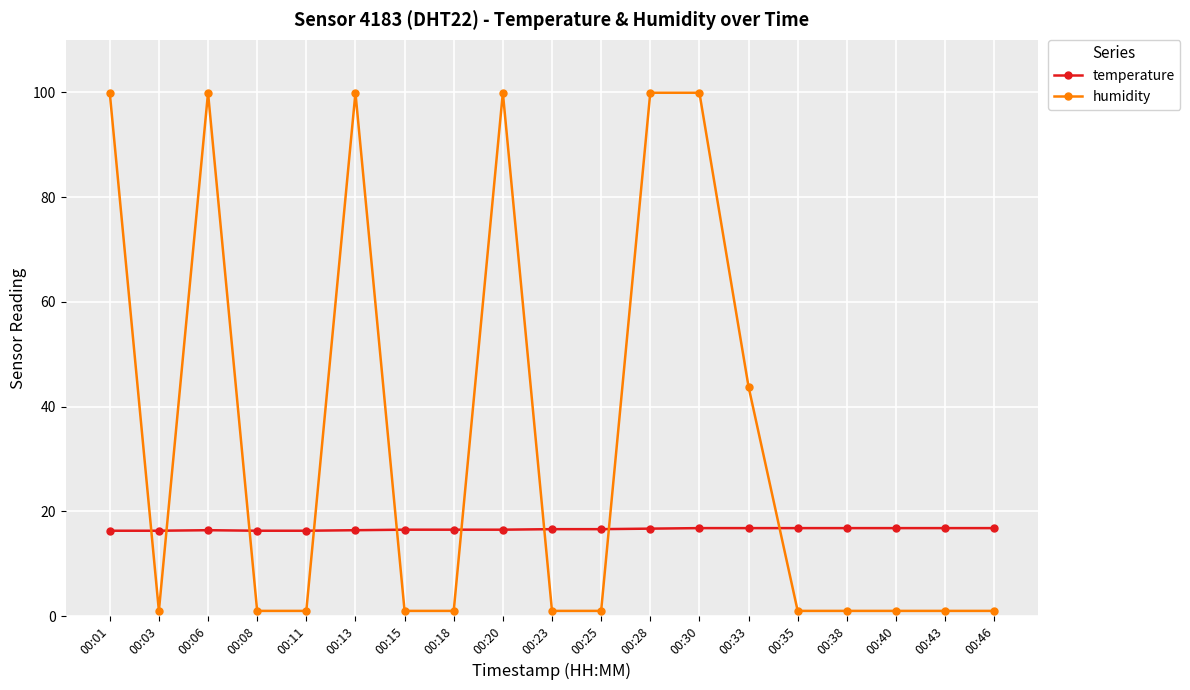

How many intersections are there between humidity and temperature?

9